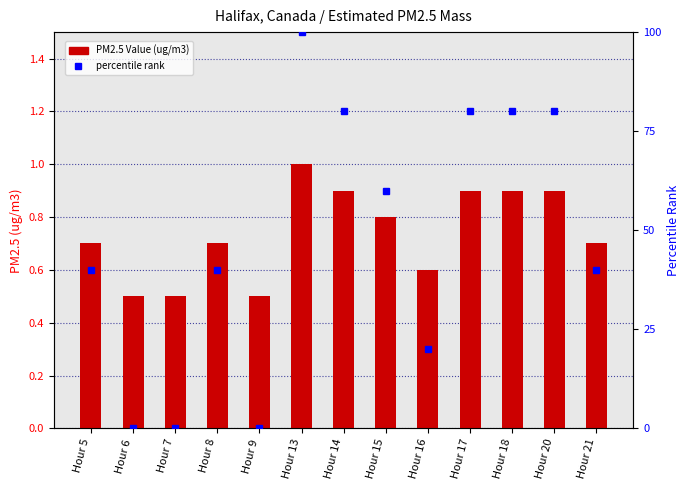

The PM2.5 Value (ug/m3) series shows 0.7 at Hour 8. True or false?

True